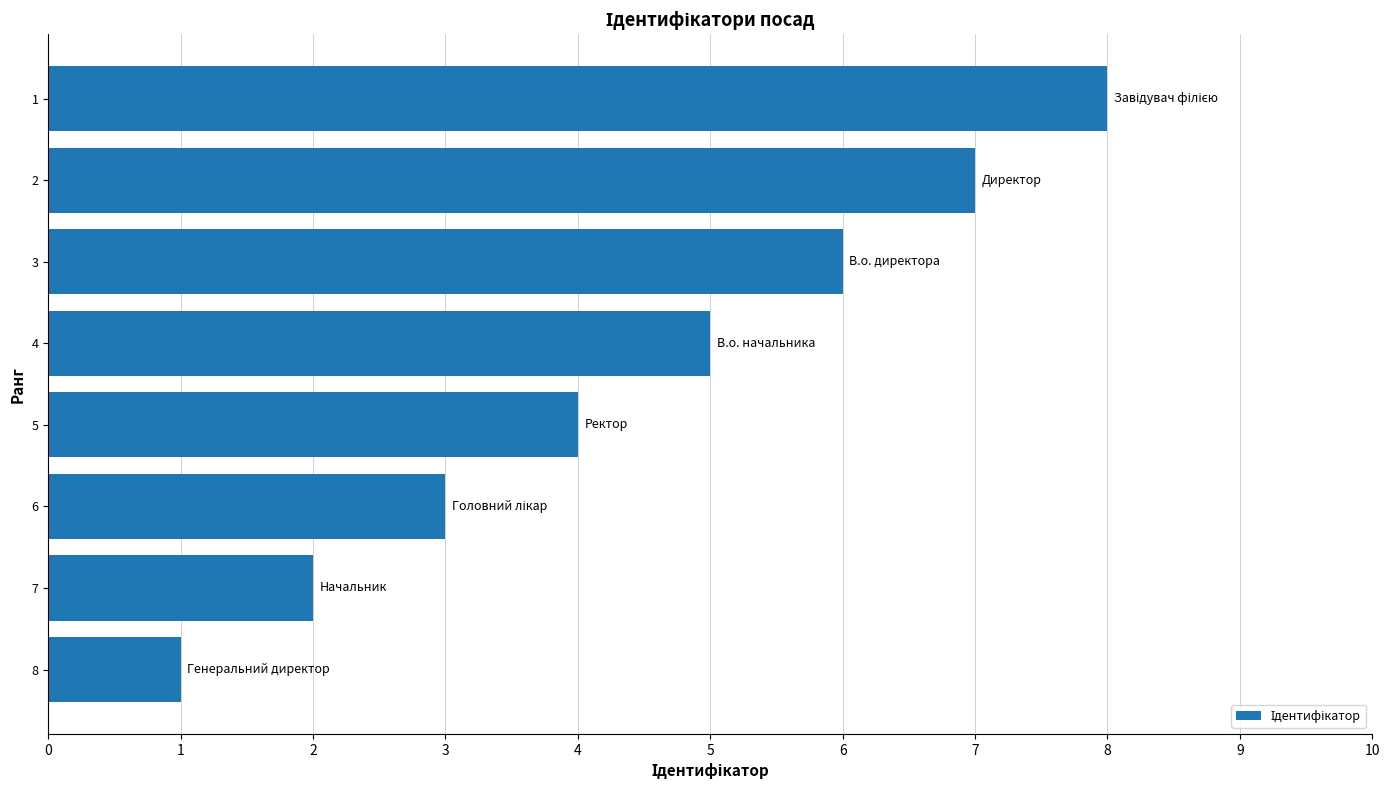

What is the difference between the maximum and minimum values?

7